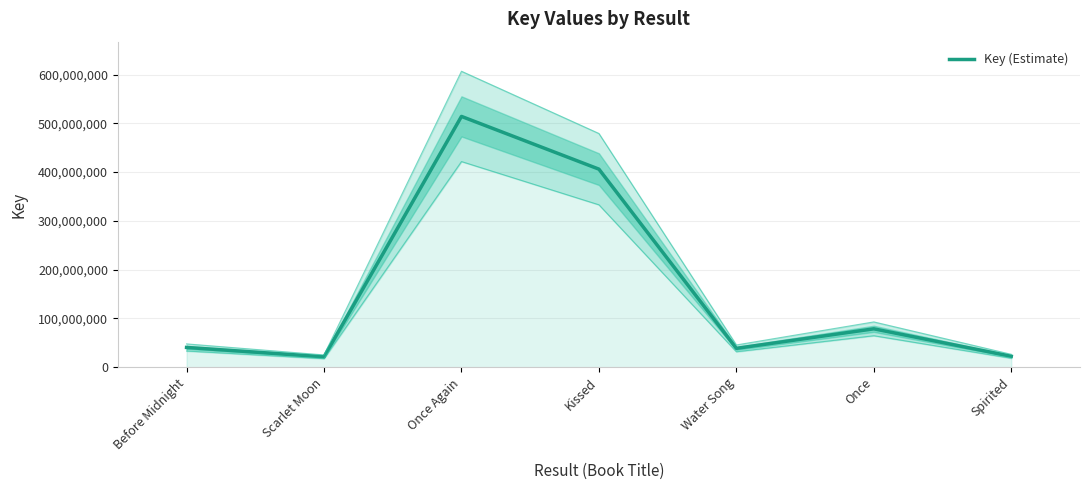

What is the average value?

160252639